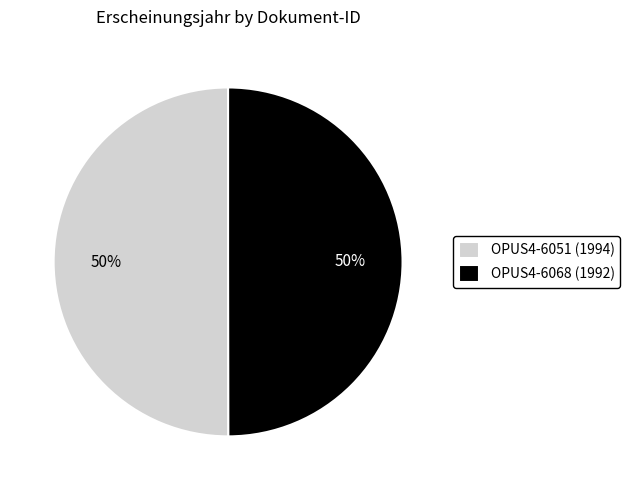

How many slices are in this pie chart?

2